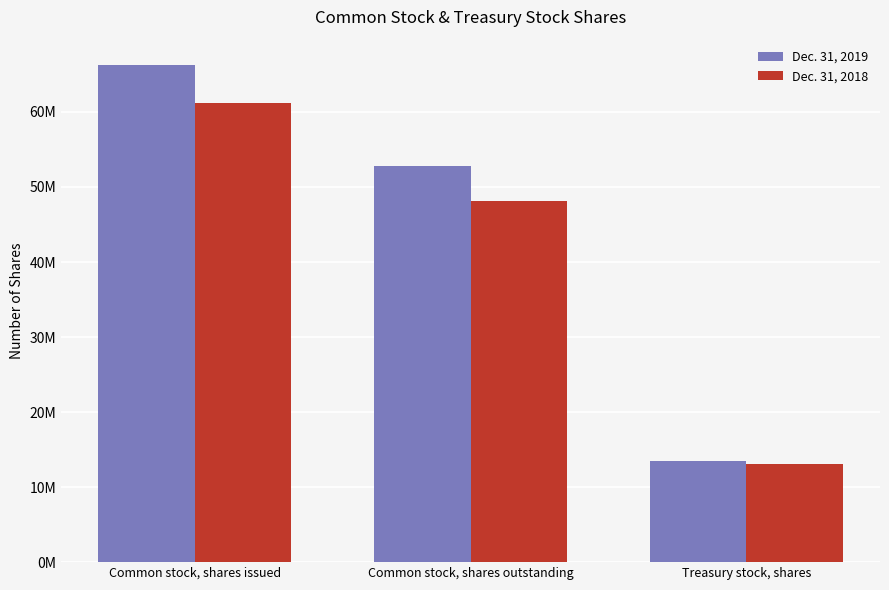

What are all the series names shown in the legend?

Dec. 31, 2019, Dec. 31, 2018